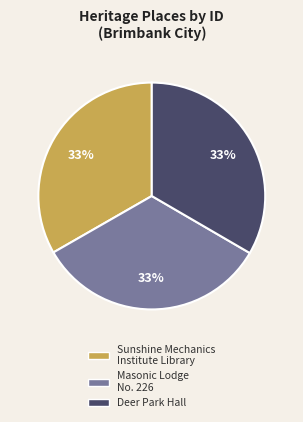

Is the sum of Deer Park Hall and Sunshine Mechanics Institute Library greater than half?

Yes